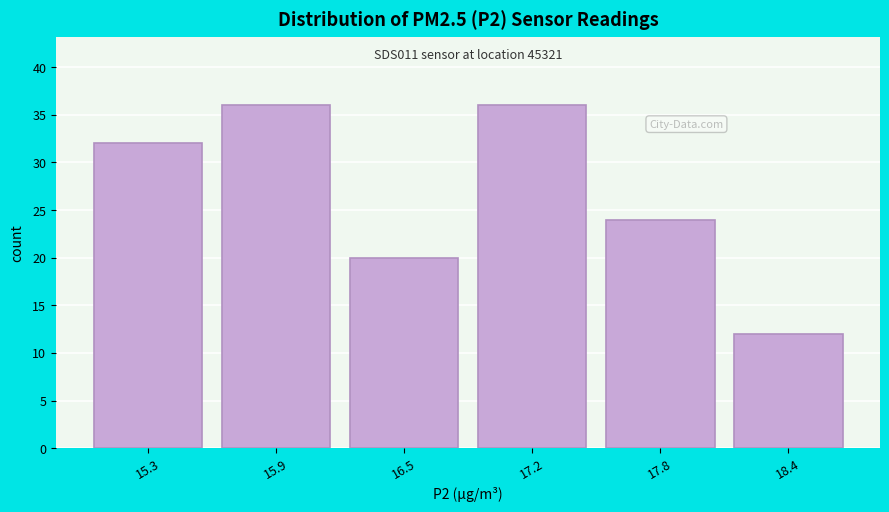

Reading right to left, list all the values displayed in this chart.

12	24	36	20	36	32